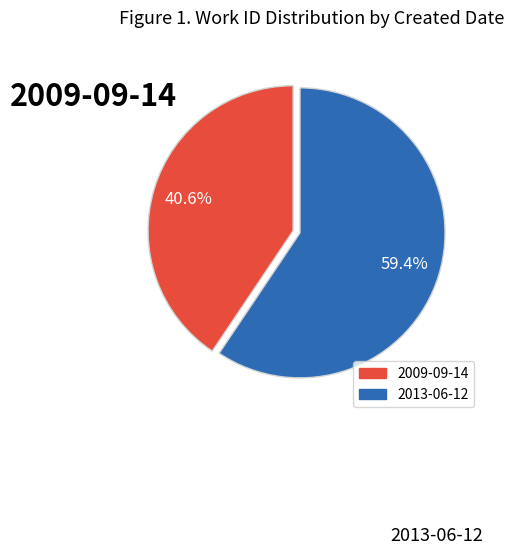

Do 2009-09-14 and 2013-06-12 together represent more than half of the pie?

Yes